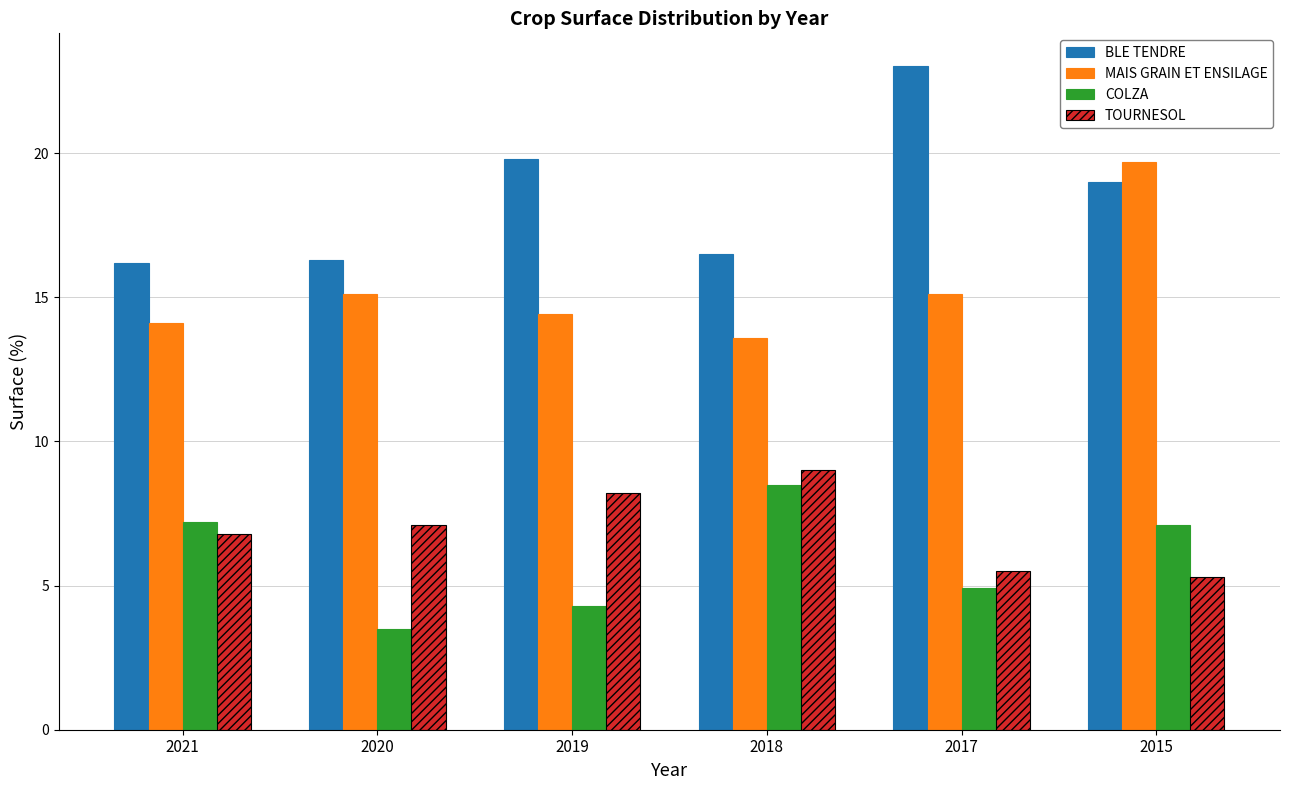

Is it true that MAIS GRAIN ET ENSILAGE equals 22.3 at 2020?

False